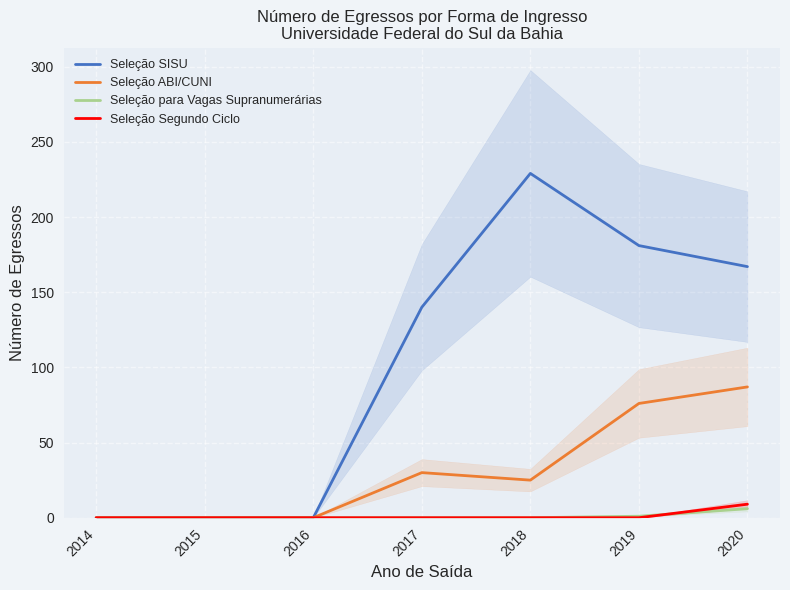

Reading left to right, transcribe all the data shown in this chart.

Seleção SISU: 2014=0	2015=0	2016=0	2017=140	2018=229	2019=181	2020=167
Seleção ABI/CUNI: 2014=0	2015=0	2016=0	2017=30	2018=25	2019=76	2020=87
Seleção para Vagas Supranumerárias: 2014=0	2015=0	2016=0	2017=0	2018=0	2019=1	2020=6
Seleção Segundo Ciclo: 2014=0	2015=0	2016=0	2017=0	2018=0	2019=0	2020=9